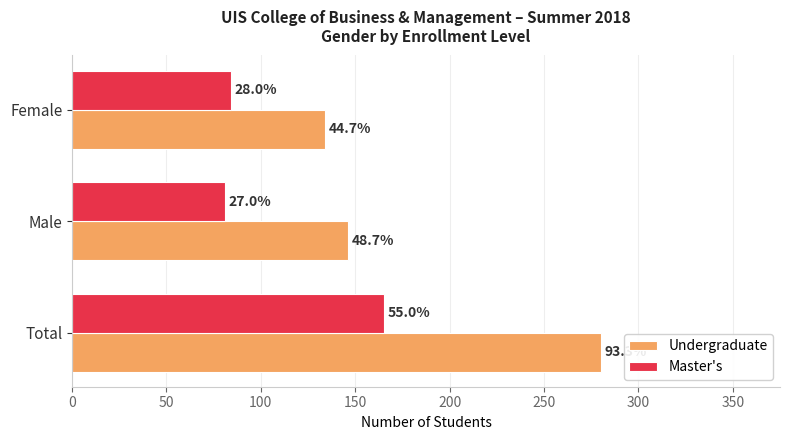

What are all the series names shown in the legend?

Undergraduate, Master's